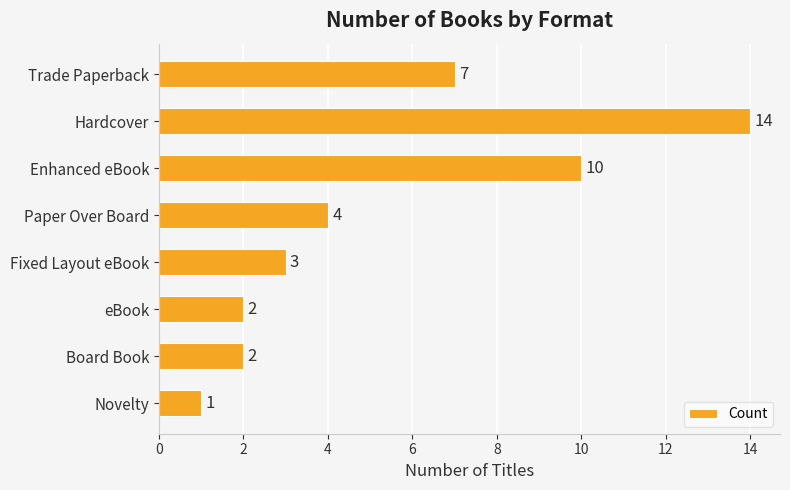

What is the sum of all values?

43